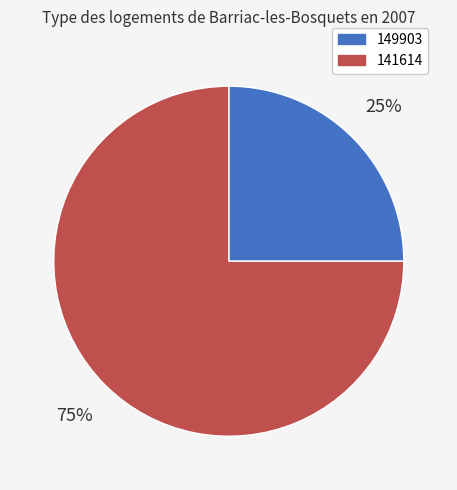

Do 149903 and 141614 together represent more than half of the pie?

Yes